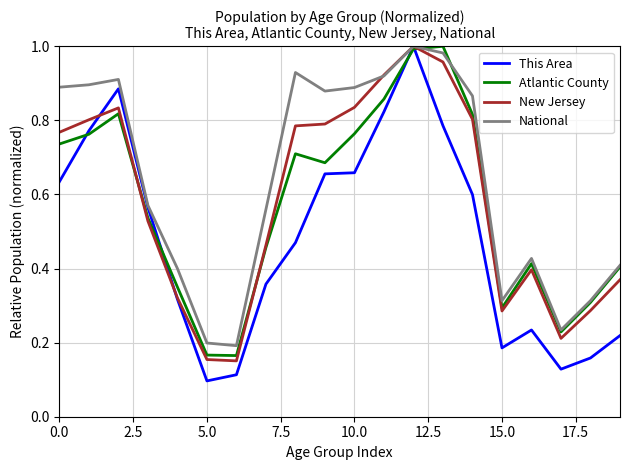

Is this an area chart (filled region under the line)?

No